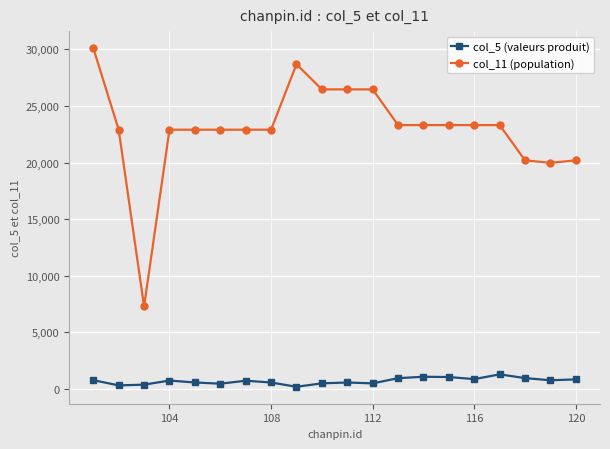

Which series has the largest range (max minus min)?

col_11 (population)